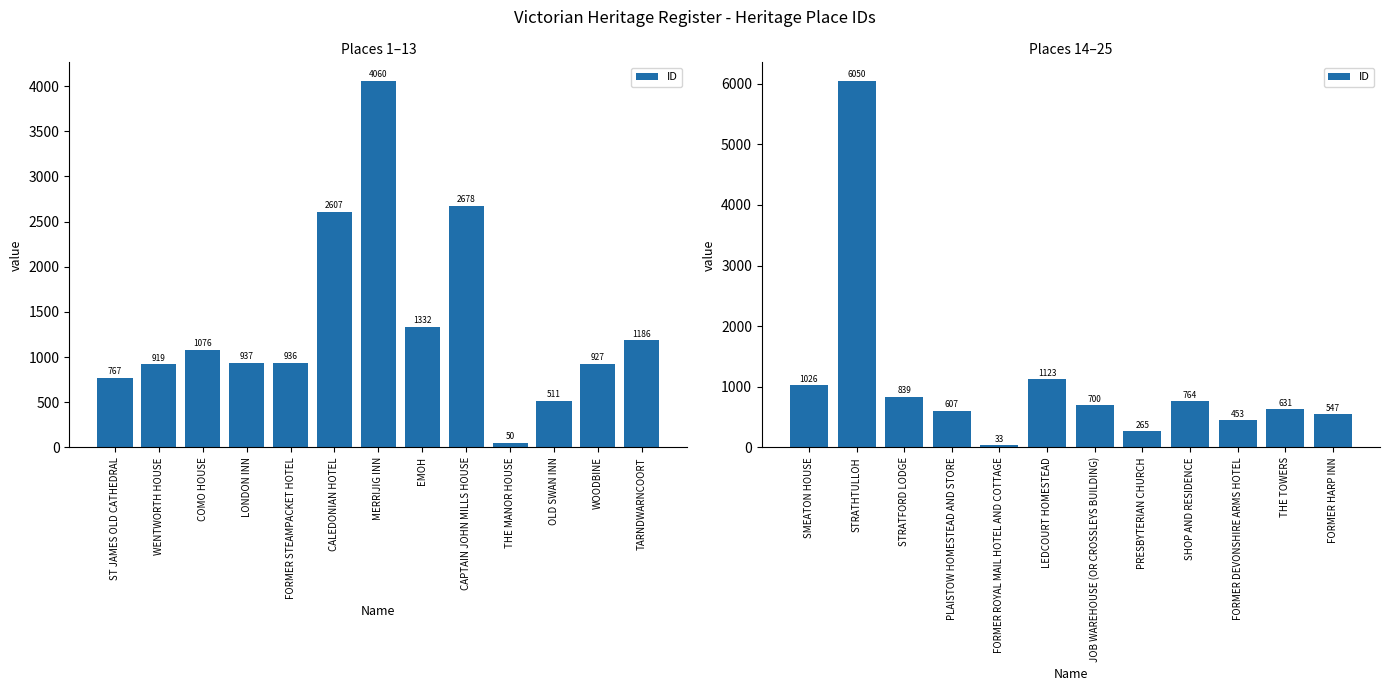

What is the value of the 12th bar from the left?

547